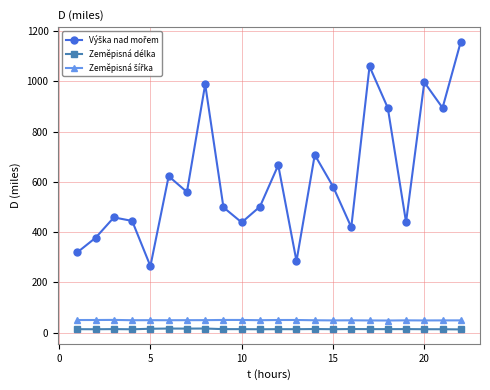

At how many categories does at least one series exceed 531?

11